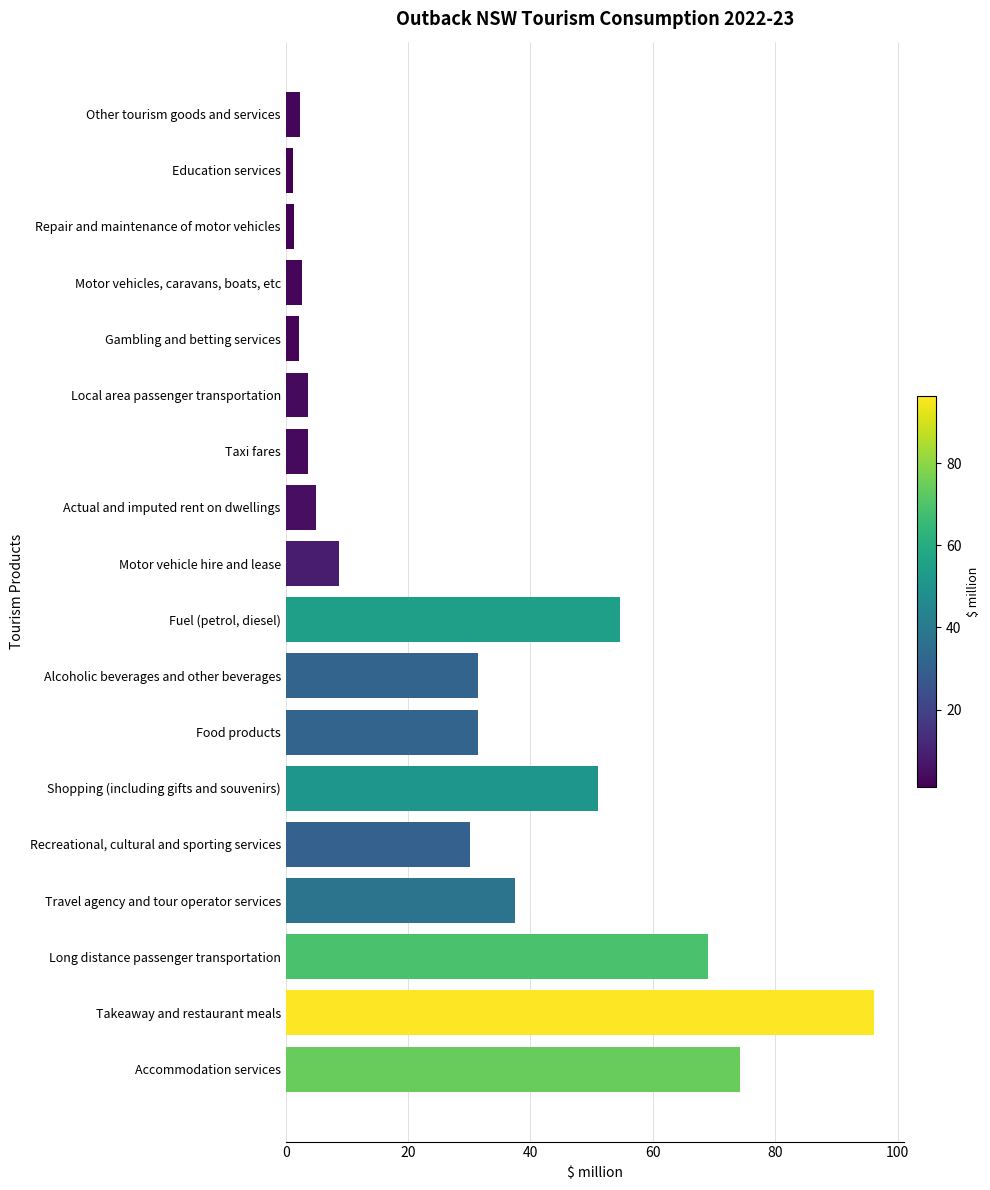

What is the average value?

28.1